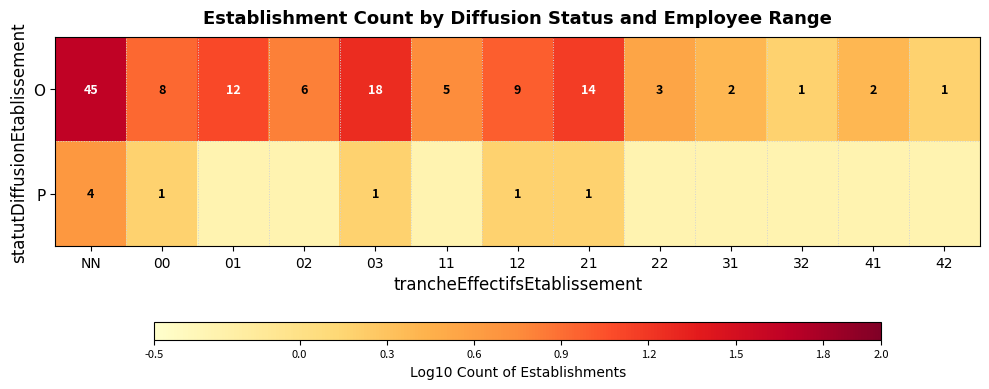

At which label does O first exceed 6?

NN